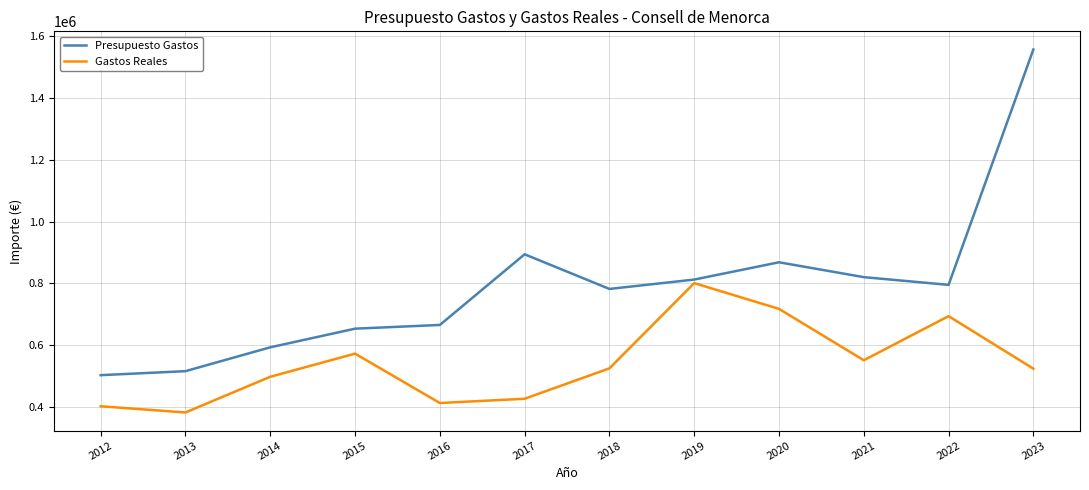

In Gastos Reales, how many points are lower than both neighbors (excluding endpoints)?

3